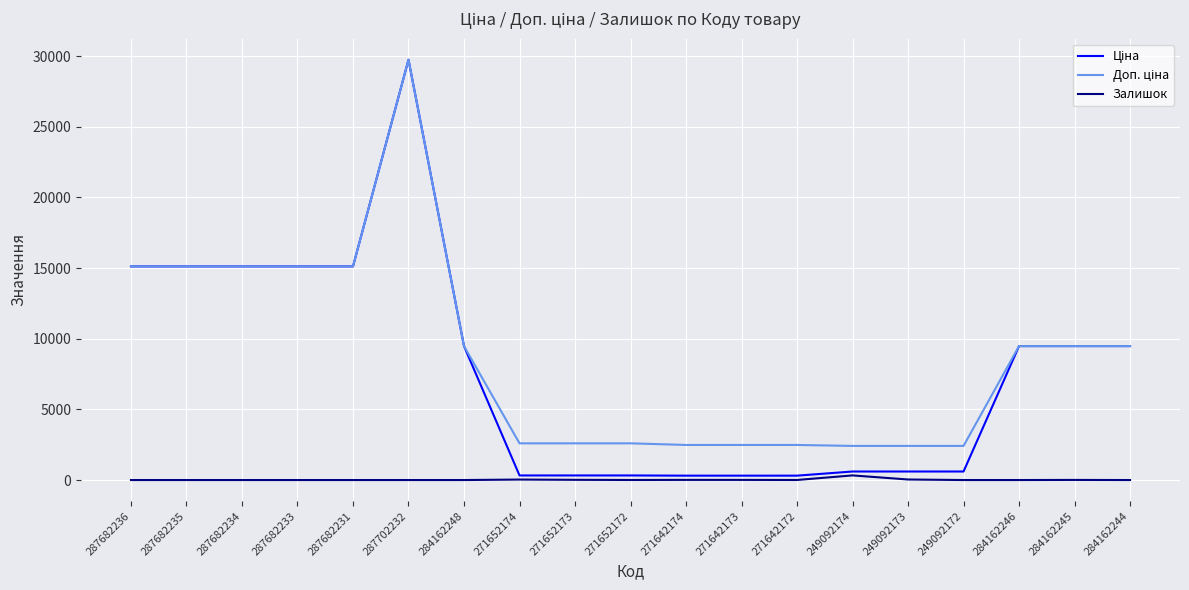

At which category is the sum across all series the highest?

287702232